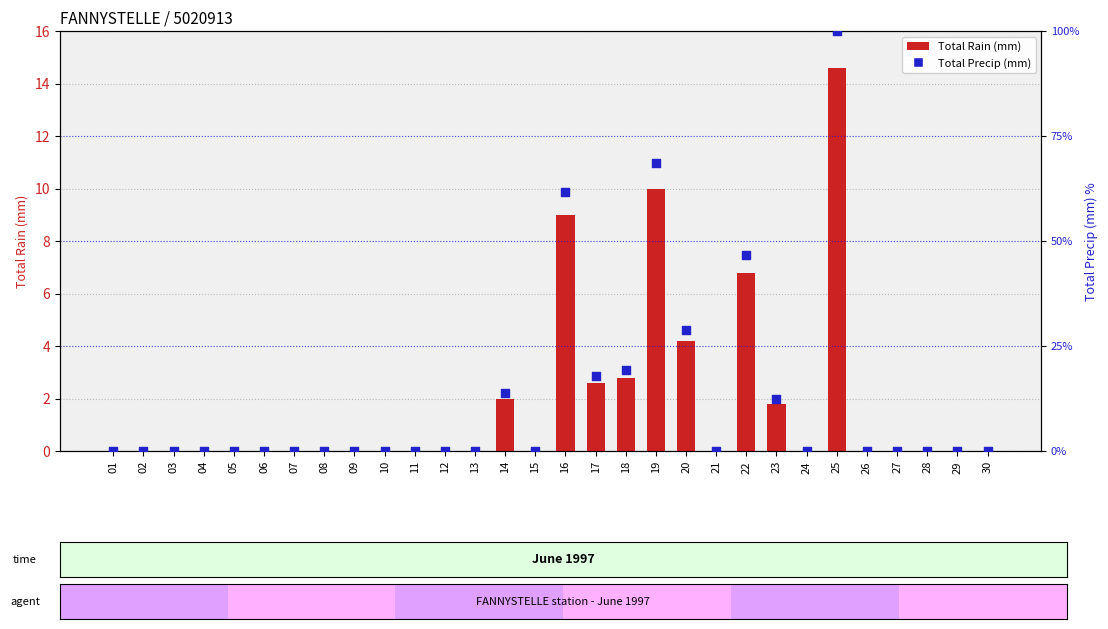

Which series reaches the maximum Y coordinate?

Total Precip (mm)